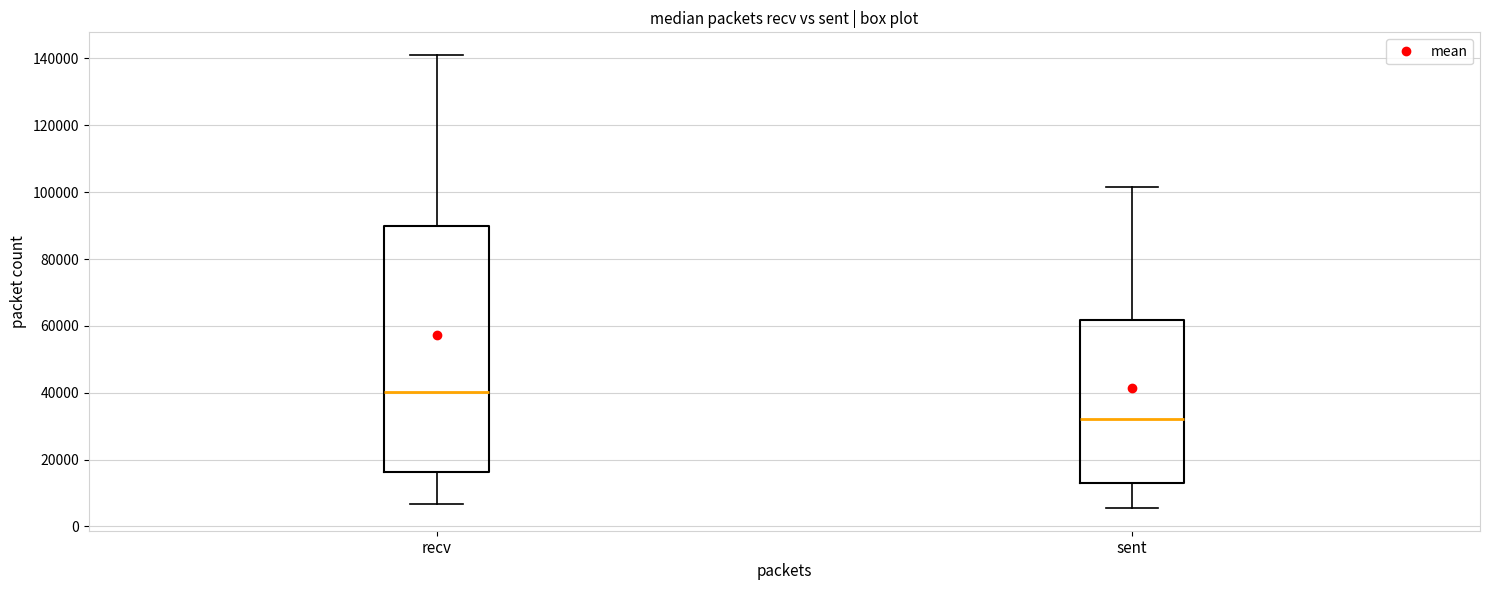

Comparing the boxes themselves (not the whiskers), which one is the tallest?

recv